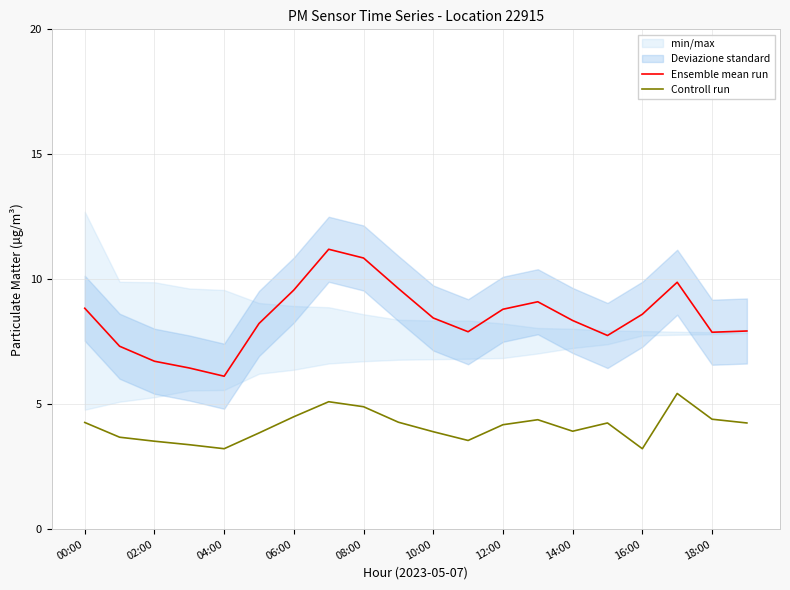

True or false: Ensemble mean run and Controll run cross at least once.

False